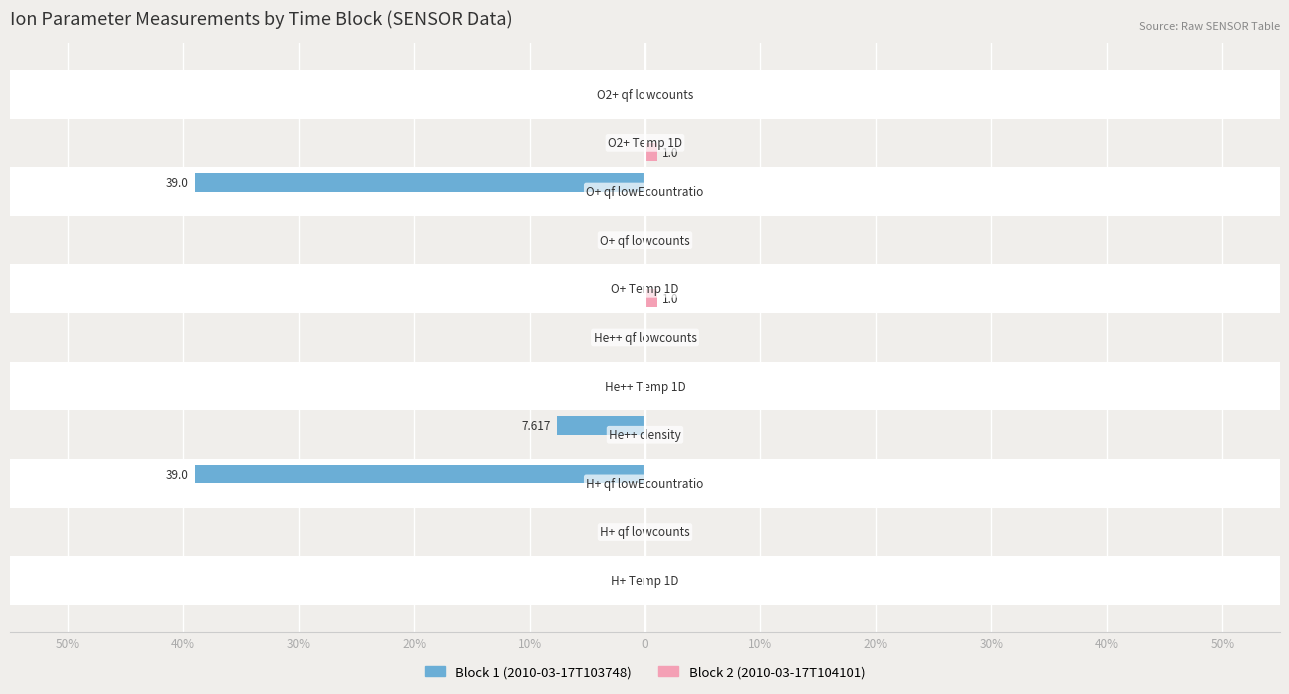

Rank the series by their average value, from lowest to highest.

Block 1 (2010-03-17T103748), Block 2 (2010-03-17T104101)